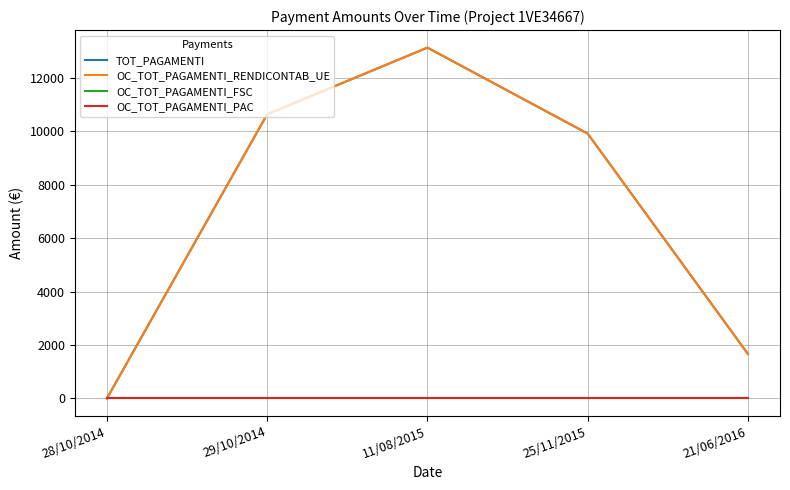

True or false: OC_TOT_PAGAMENTI_RENDICONTAB_UE and OC_TOT_PAGAMENTI_FSC cross at least once.

False